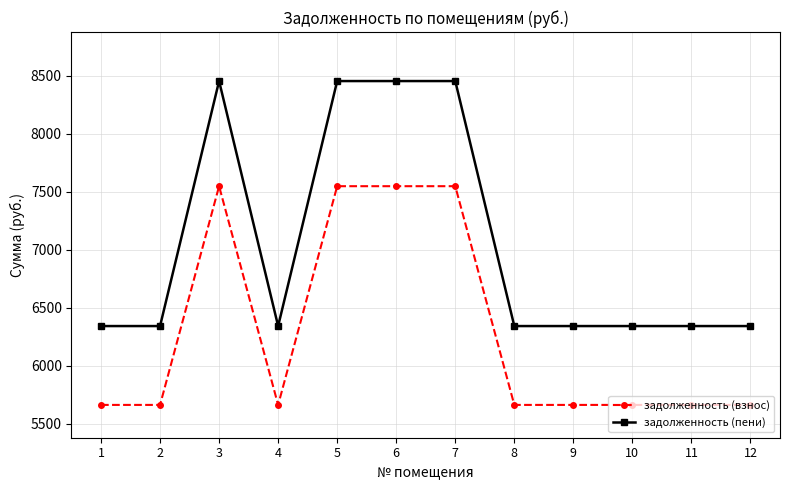

What are all the series names shown in the legend?

задолженность (взнос), задолженность (пени)